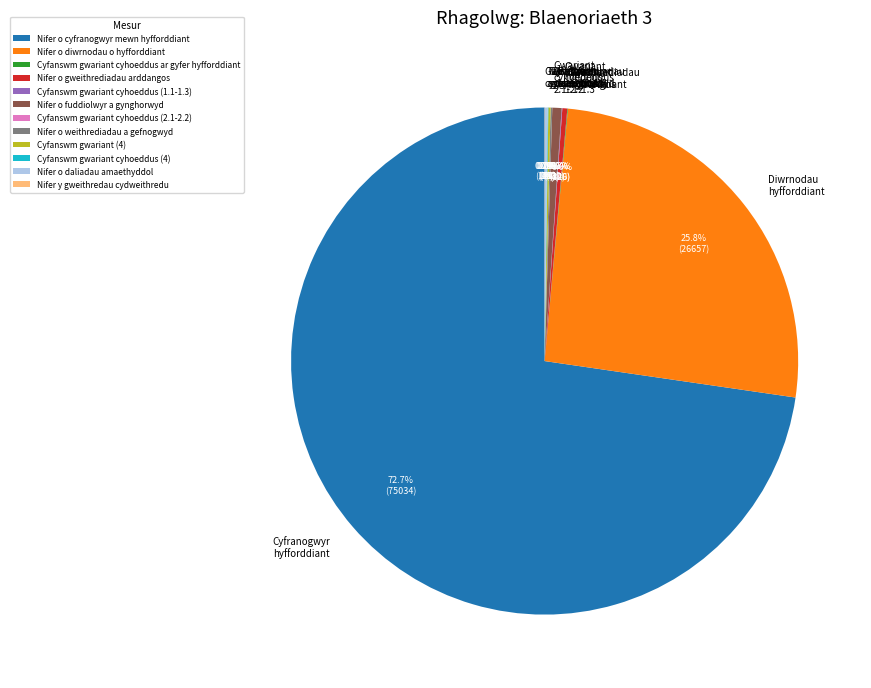

Is there any slice that represents more than half of the pie?

Yes